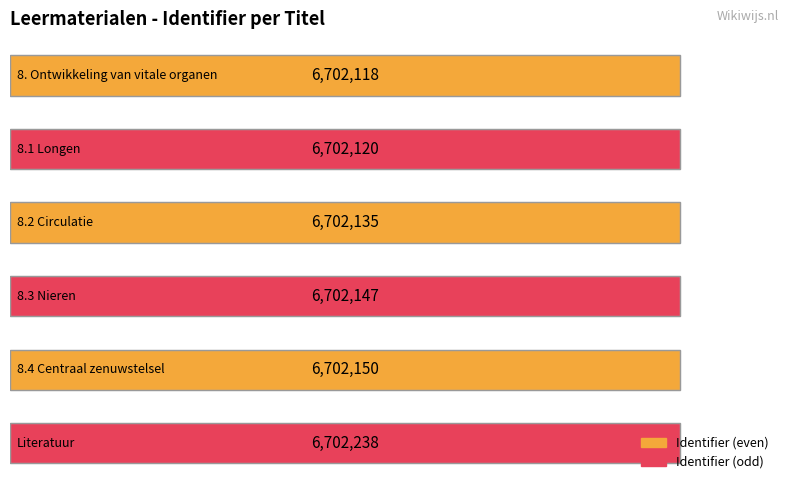

What is the maximum value shown in the chart?

6702238